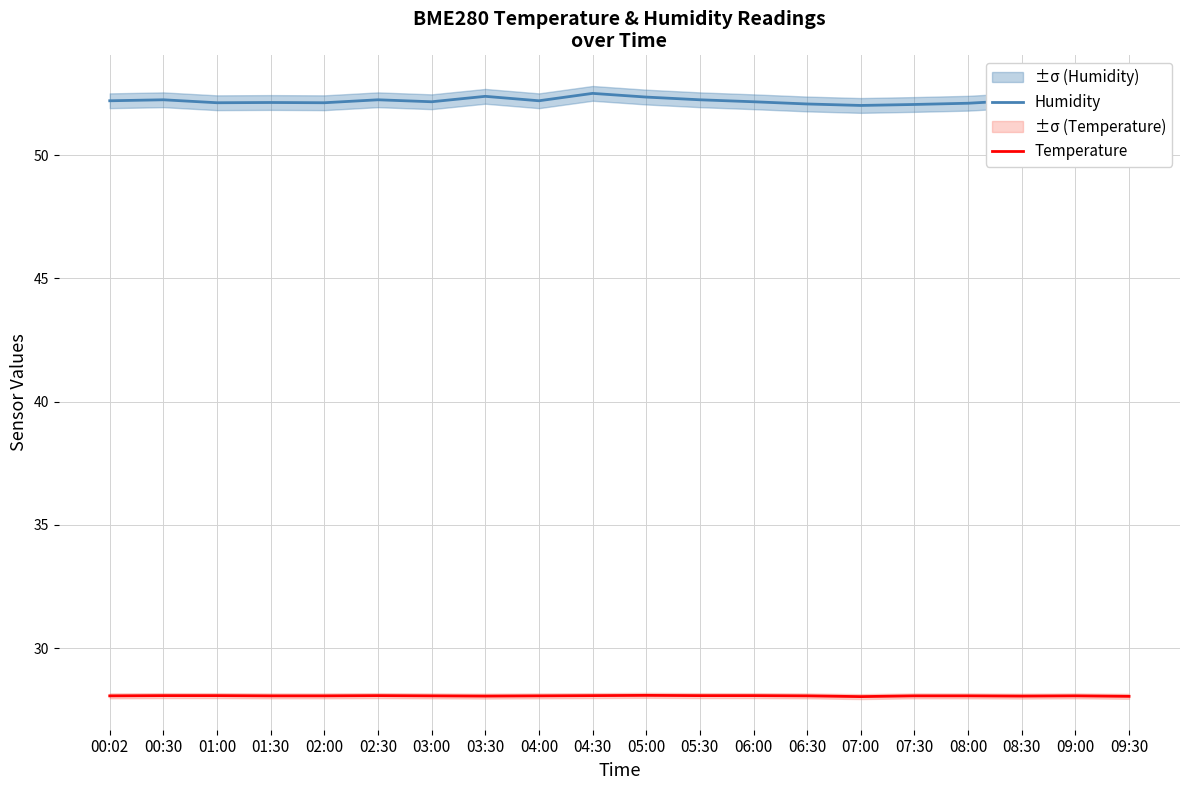

List the series in order of their peak value, lowest first.

Temperature, Humidity